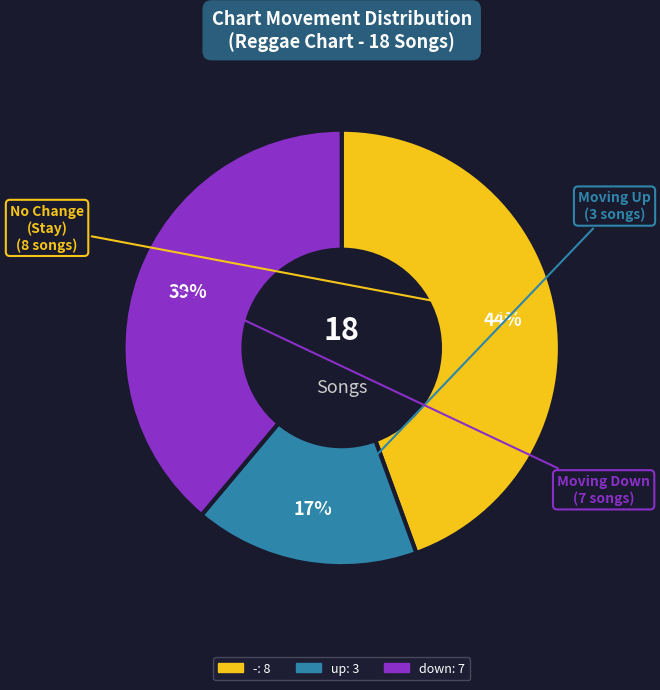

To the nearest percent, what is the combined percentage of down and -?

83%